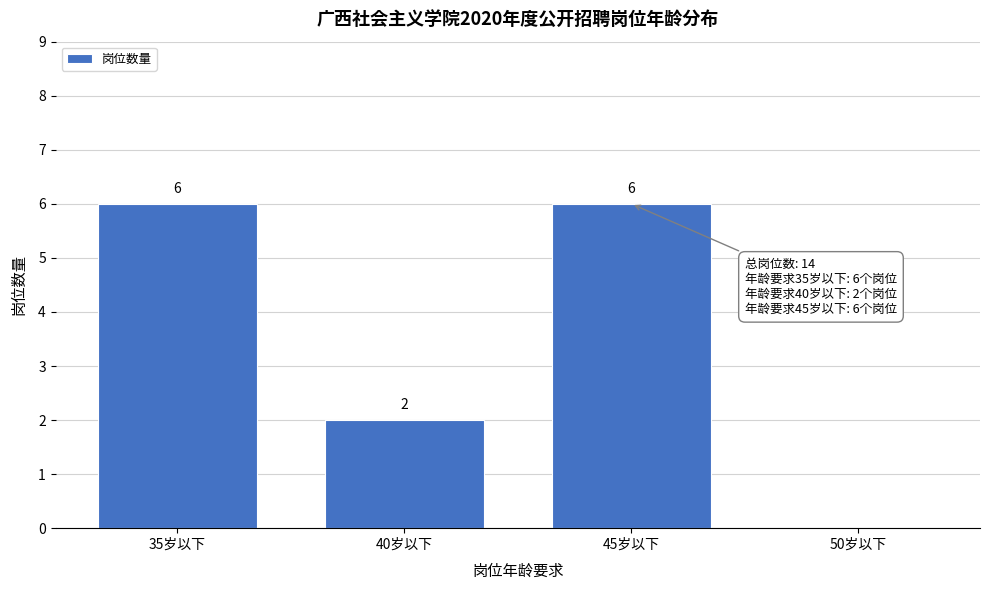

Reading right to left, what are all the values shown in this chart?

50岁以下=0	45岁以下=6	40岁以下=2	35岁以下=6